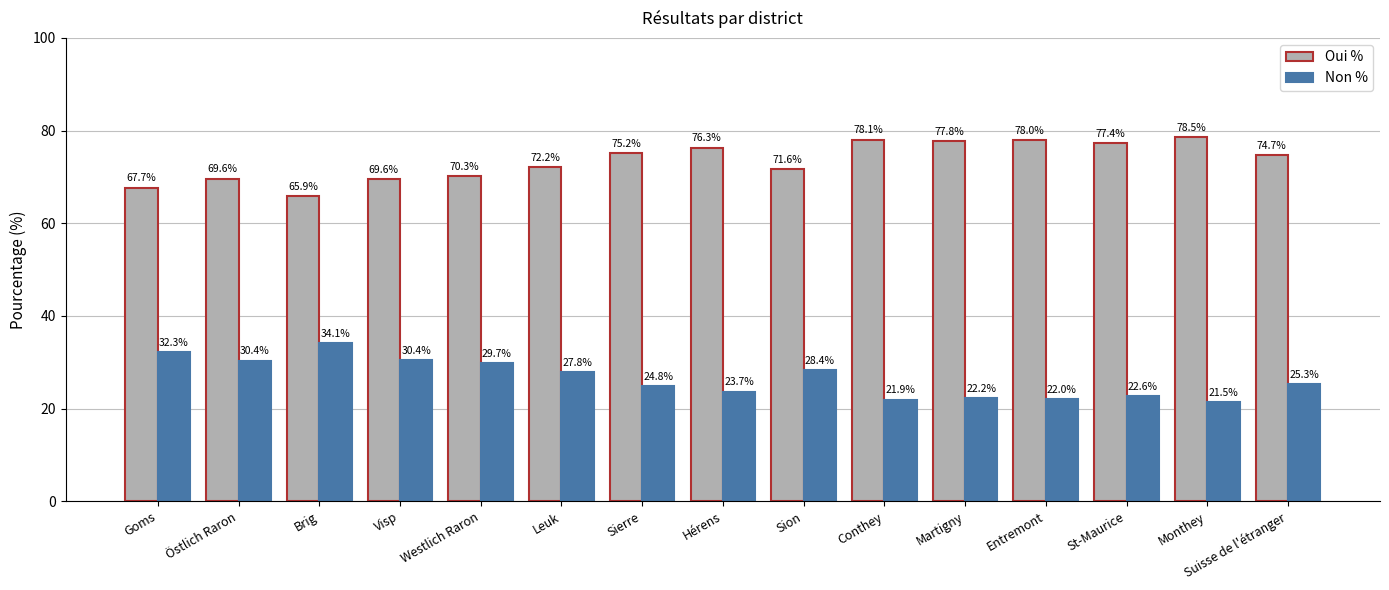

Which series has the largest total across all categories?

Oui %